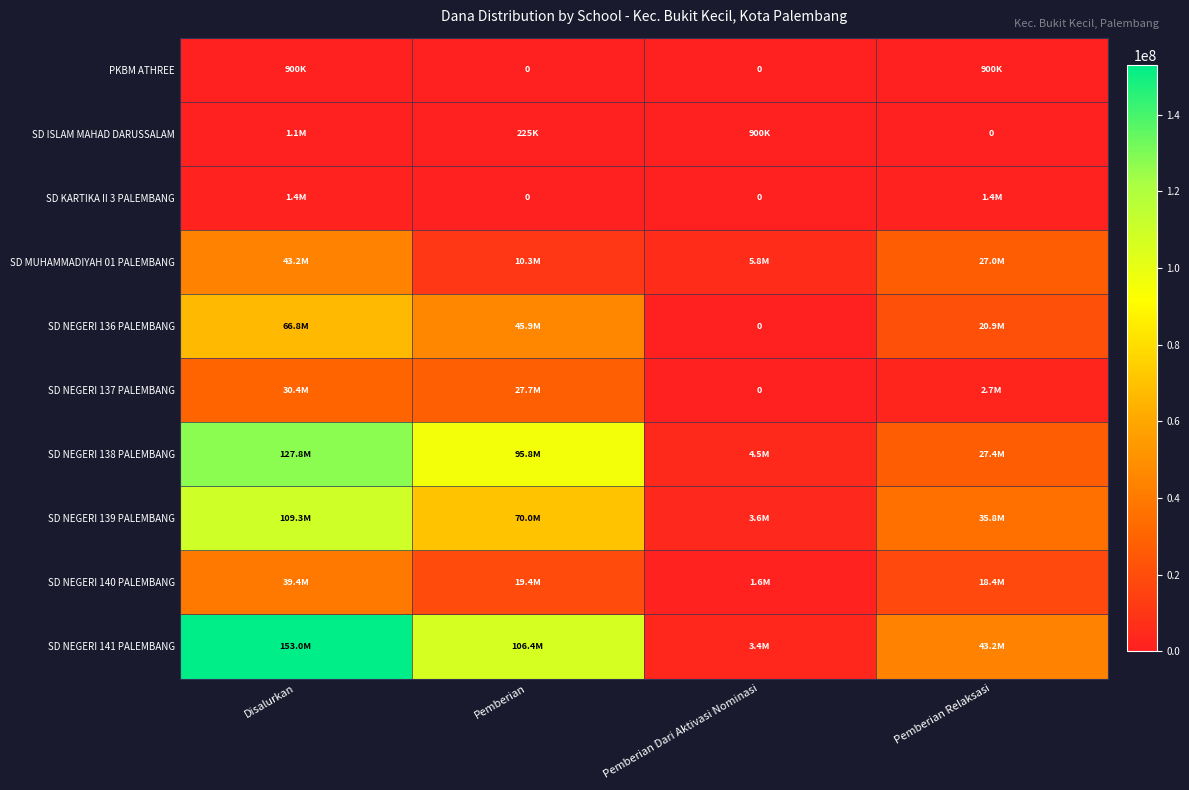

What is the difference between the maximum and minimum values in the SD NEGERI 137 PALEMBANG series?

30375000